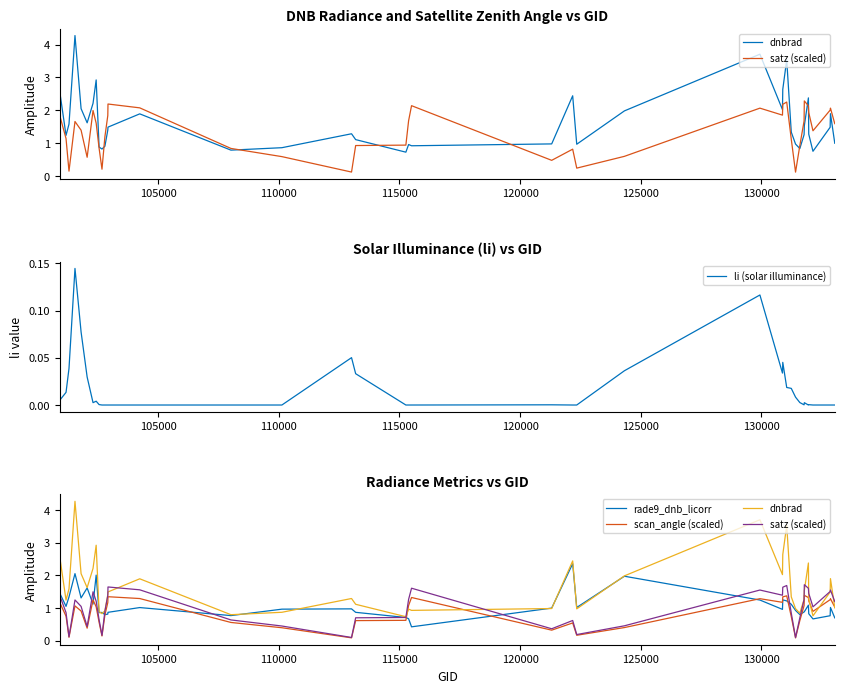

How many lines are shown in the chart?

5